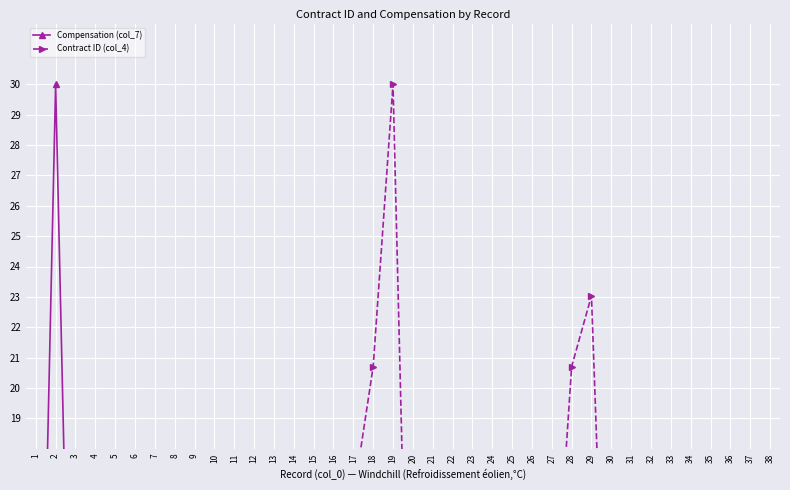

How many distinct data groups are displayed?

2